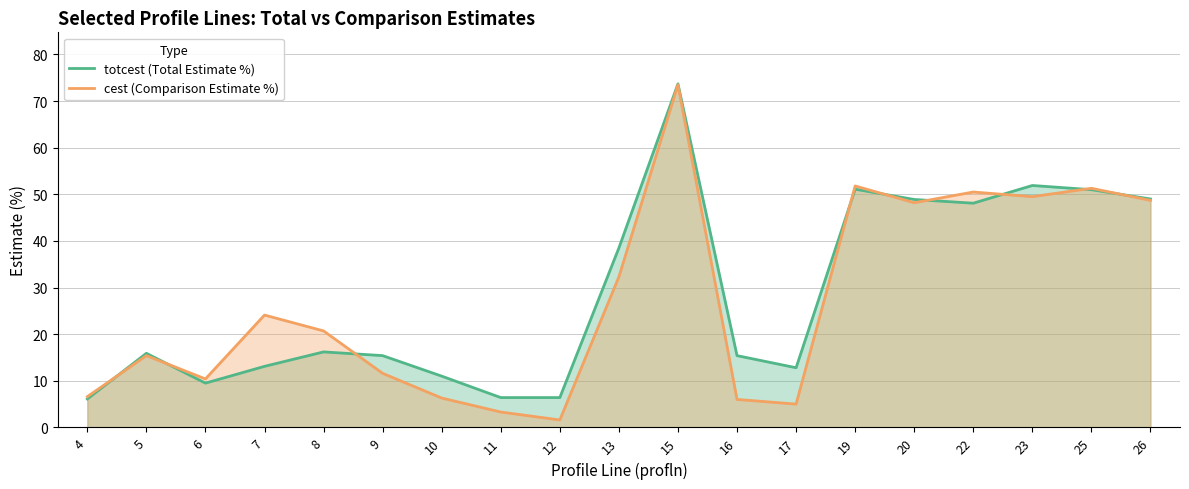

Reading left to right, what are all the values shown in this chart?

totcest (Total Estimate %): 4=6.1	5=15.9	6=9.5	7=13.1	8=16.2	9=15.4	10=11.0	11=6.4	12=6.4	13=38.5	15=73.7	16=15.4	17=12.8	19=51.1	20=48.9	22=48.1	23=51.9	25=51.0	26=49.0
cest (Comparison Estimate %): 4=6.6	5=15.4	6=10.4	7=24.1	8=20.7	9=11.6	10=6.3	11=3.3	12=1.6	13=32.3	15=73.5	16=6.0	17=5.0	19=51.8	20=48.2	22=50.5	23=49.5	25=51.3	26=48.7